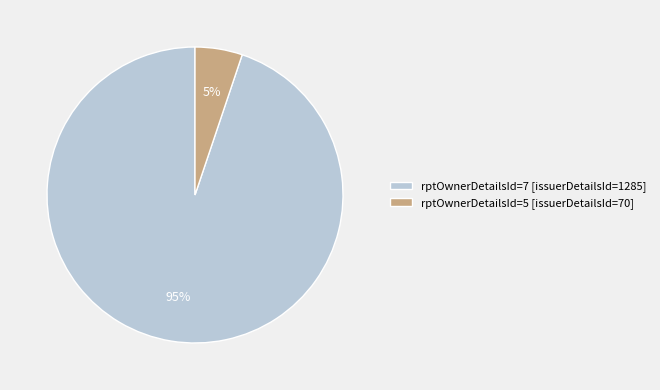

The rptOwnerDetailsId=7 slice represents 99% of the pie. True or false?

False